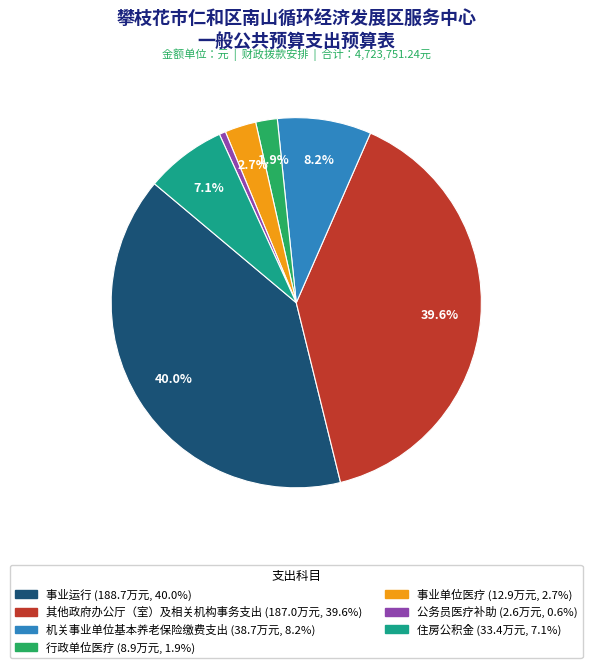

How much of the chart is everything except 事业运行?

60.0%